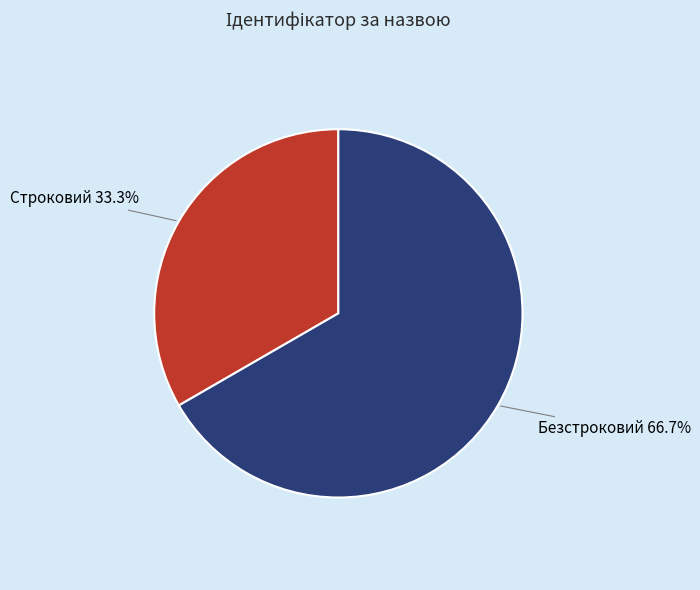

Is there a majority slice in this chart?

Yes